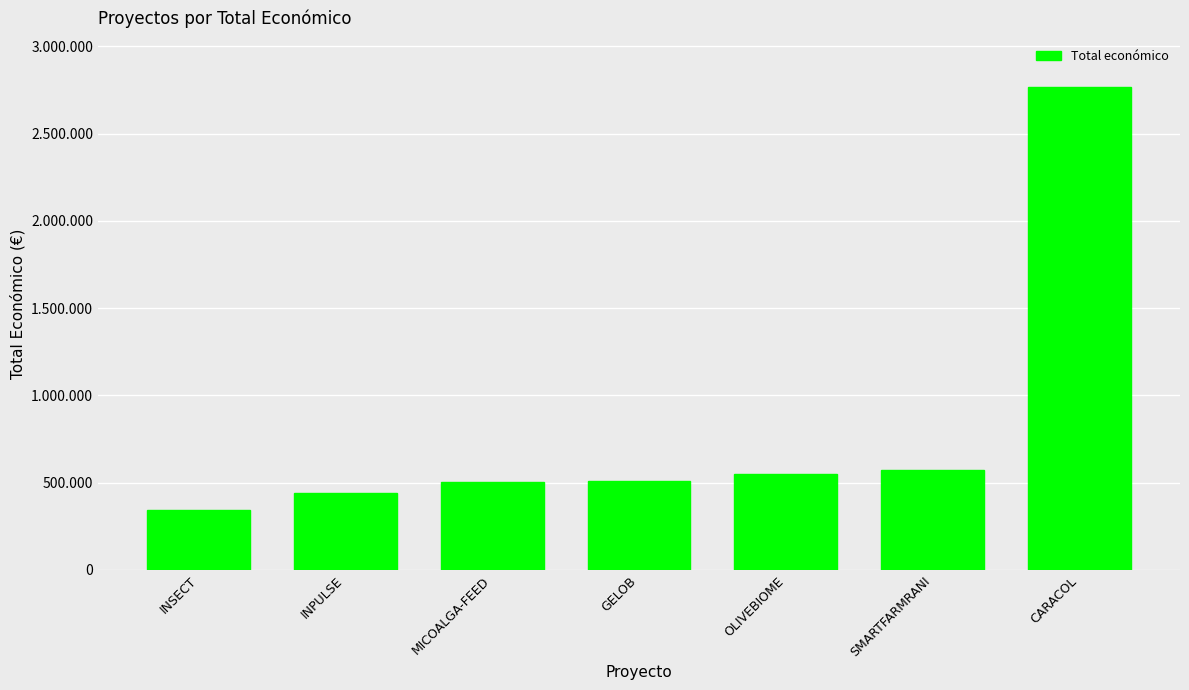

Are the bars horizontal?

No